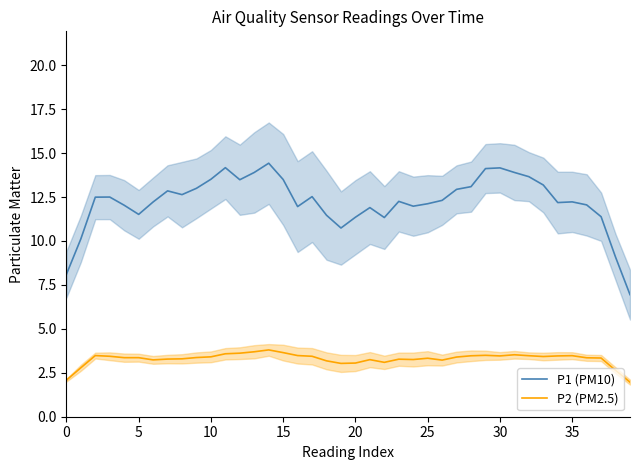

Which series has the largest total across all categories?

P1 (PM10)